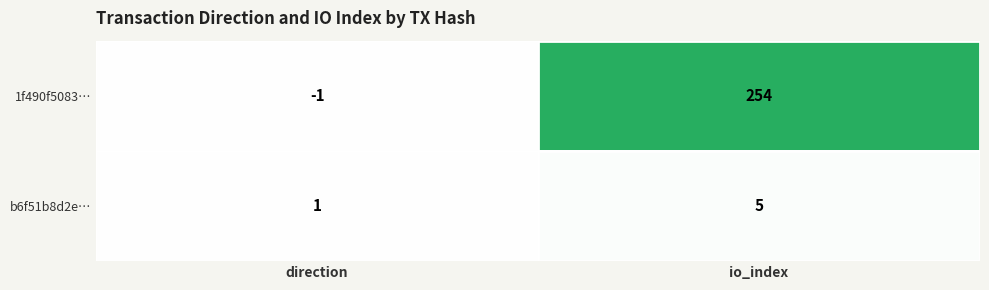

What is the maximum value shown in the chart?

254